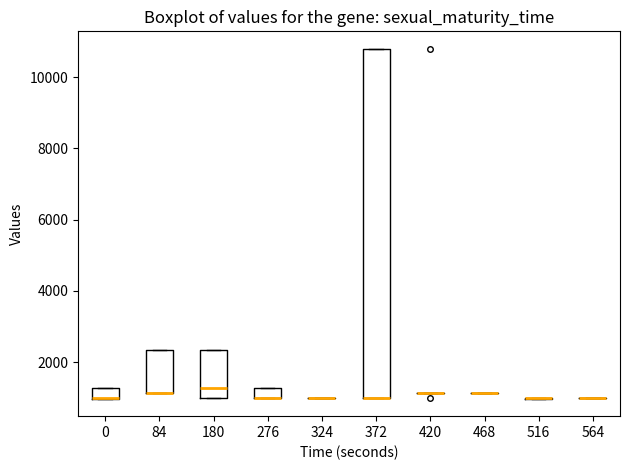

Which box is the tallest, from its lower edge to its upper edge?

372